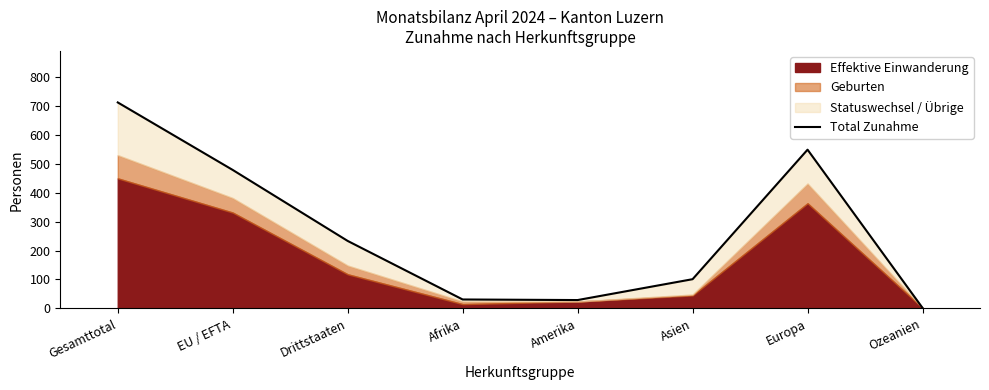

Does the chart display data point markers on the line(s)?

No